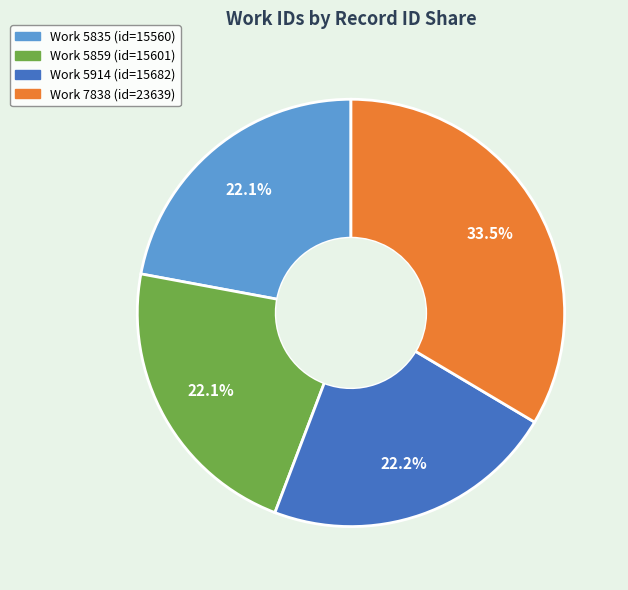

Does any single category account for the majority?

No